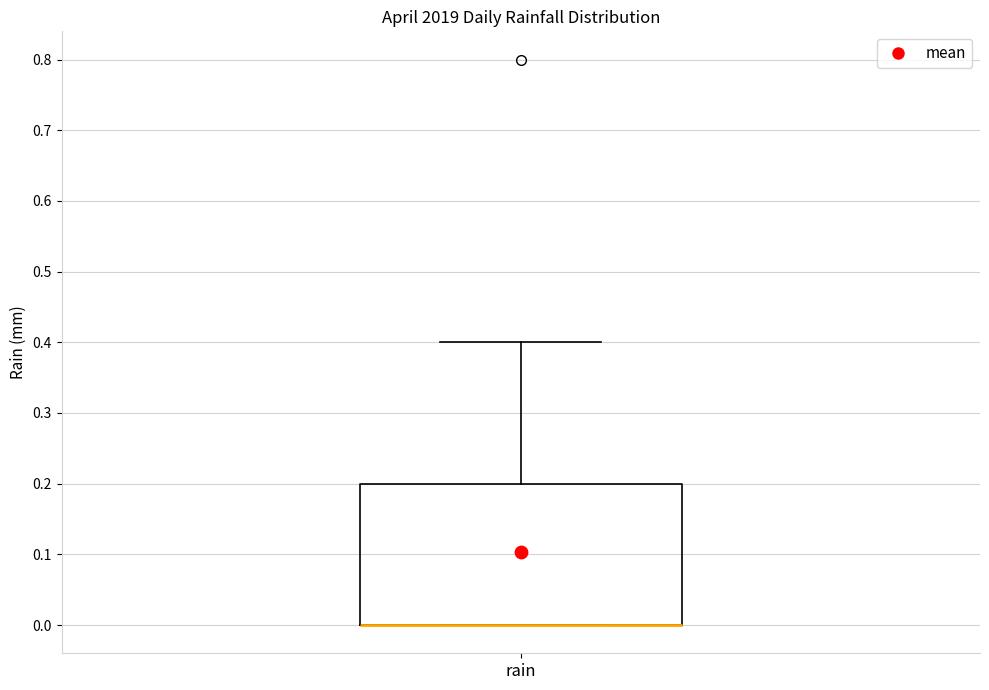

Transcribe this box plot: give where the median line is, the range the box spans, and where the two whiskers end, as read against the y-axis. The values are not printed on the chart, so give them approximately, as read against the axis.

median 0.0 (drawn on the box's lower edge), box 0.0 to 0.2, whiskers 0.0 to 0.4